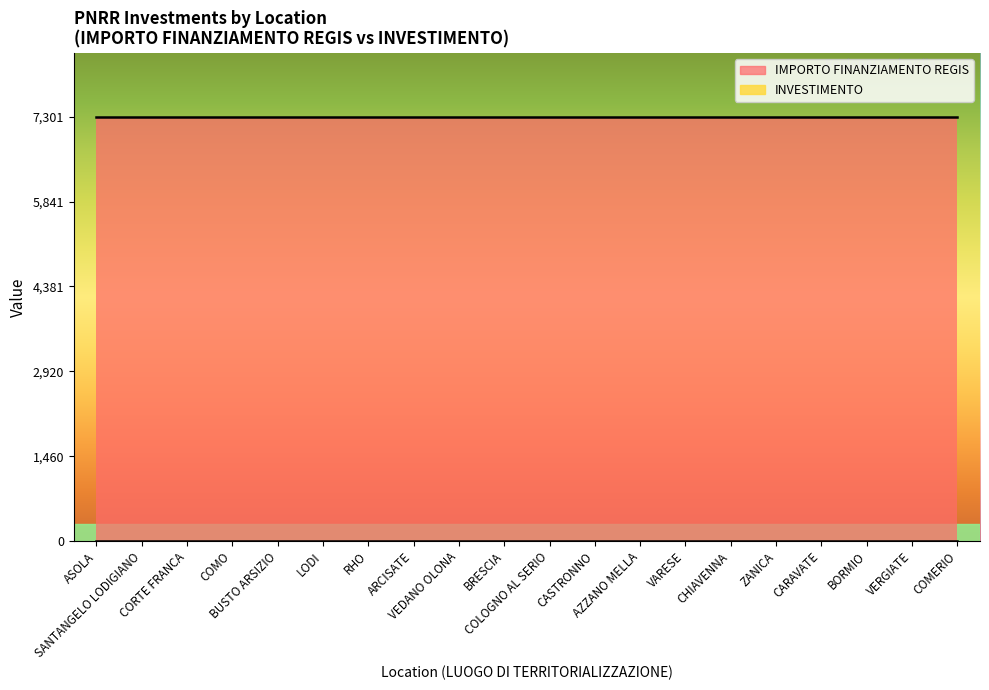

What are all the series names shown in the legend?

INVESTIMENTO, IMPORTO FINANZIAMENTO REGIS